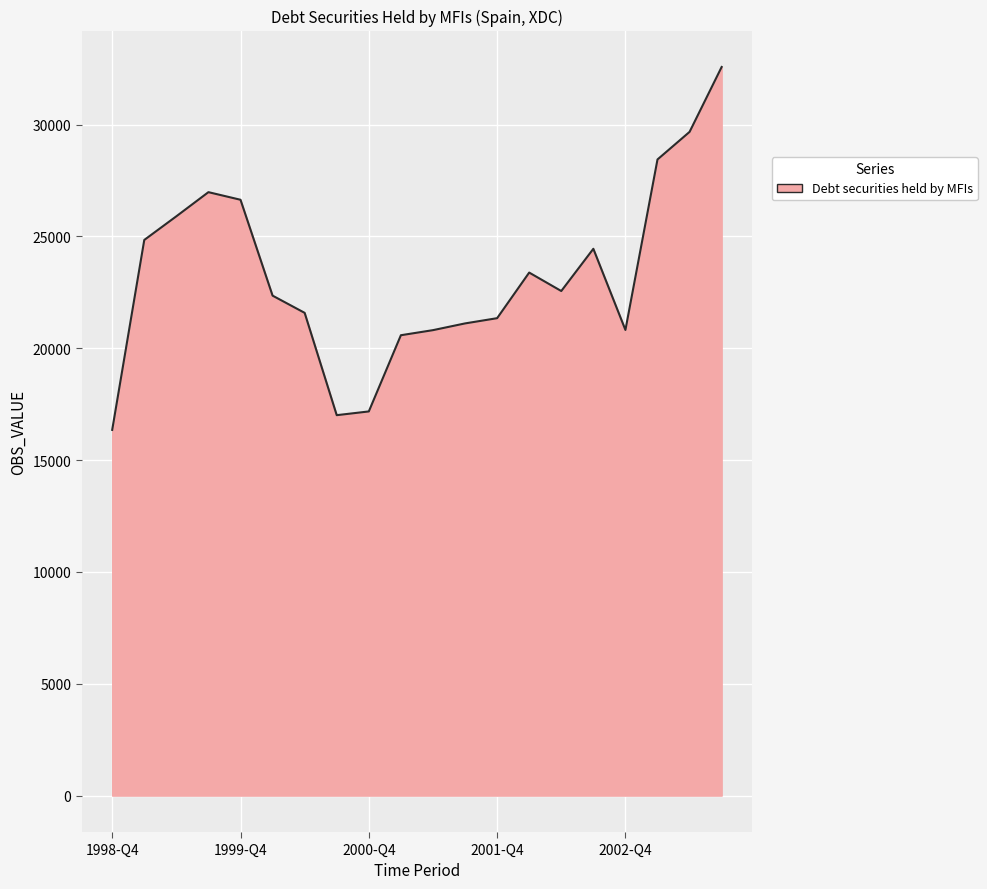

What is the minimum value shown in the chart?

16349